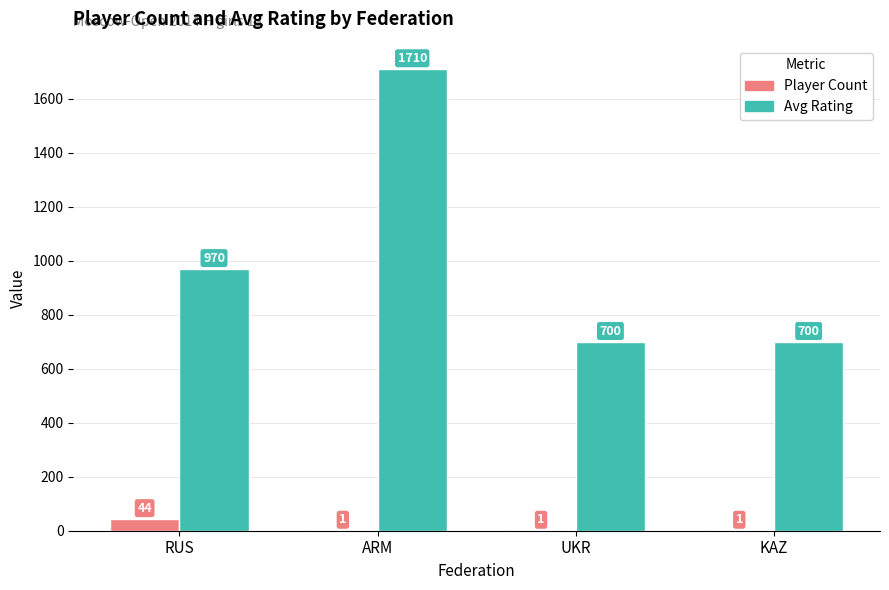

Which series changed the most between RUS and KAZ?

Avg Rating